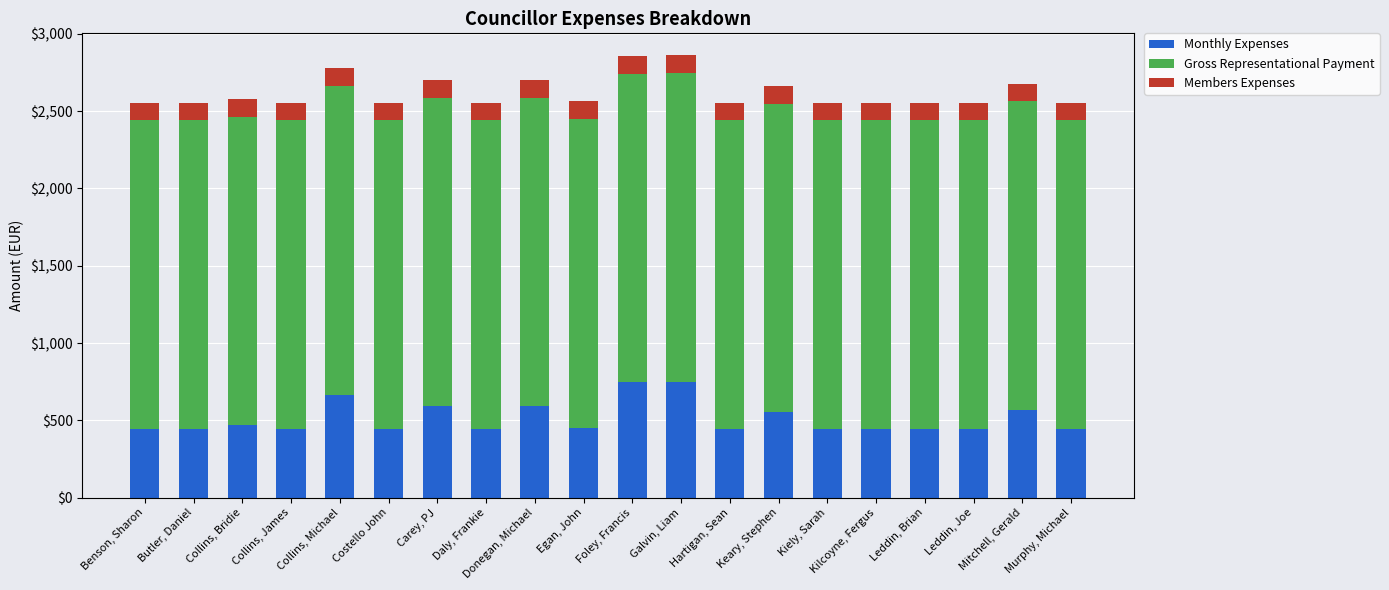

Are the bars grouped side by side (vs. stacked)?

No